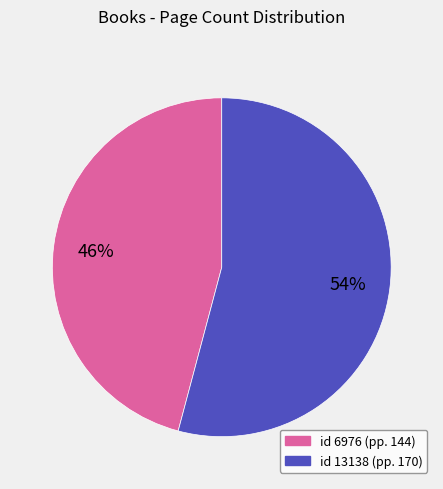

Does any single category account for the majority?

Yes